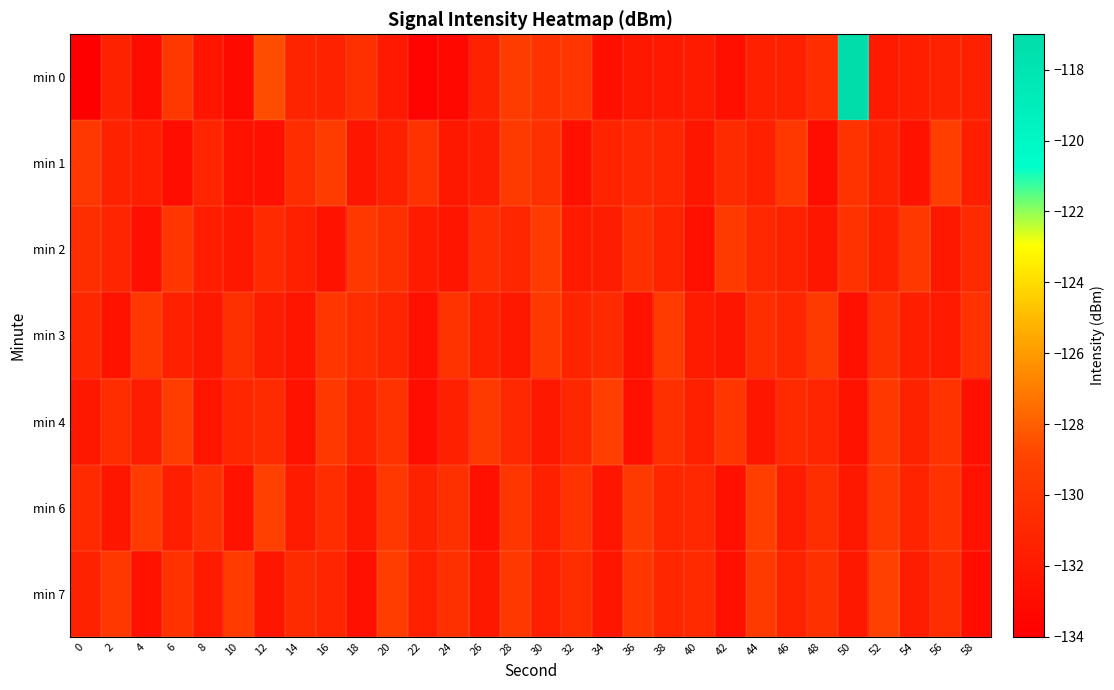

Reading right to left, transcribe all the data shown in this chart.

min 0: 58=-131.6	56=-131.3	54=-131.7	52=-132.0	50=-117.1	48=-130.6	46=-131.6	44=-131.5	42=-132.8	40=-131.9	38=-132.0	36=-132.2	34=-132.9	32=-129.9	30=-130.2	28=-129.5	26=-131.4	24=-133.3	22=-133.7	20=-132.0	18=-130.4	16=-131.4	14=-131.2	12=-128.6	10=-133.1	8=-132.4	6=-129.7	4=-133.1	2=-131.4	0=-134.0
min 1: 58=-131.7	56=-129.3	54=-132.5	52=-131.4	50=-130.1	48=-132.9	46=-129.8	44=-131.6	42=-130.7	40=-132.3	38=-131.1	36=-130.9	34=-131.3	32=-132.7	30=-130.4	28=-129.6	26=-131.8	24=-132.1	22=-130.2	20=-131.5	18=-132.3	16=-129.5	14=-130.6	12=-132.7	10=-132.5	8=-131.2	6=-132.9	4=-131.6	2=-131.3	0=-129.8
min 2: 58=-130.7	56=-132.1	54=-129.8	52=-131.6	50=-130.2	48=-132.3	46=-131.4	44=-130.9	42=-129.6	40=-132.7	38=-131.3	36=-130.4	34=-131.8	32=-132.0	30=-129.5	28=-131.1	26=-130.6	24=-132.4	22=-131.9	20=-130.3	18=-129.7	16=-132.6	14=-131.5	12=-130.8	10=-132.2	8=-131.7	6=-129.9	4=-132.8	2=-131.2	0=-130.5
min 3: 58=-130.2	56=-132.0	54=-131.7	52=-130.4	50=-132.8	48=-129.6	46=-131.1	44=-130.5	42=-132.3	40=-131.9	38=-129.5	36=-132.6	34=-130.8	32=-131.3	30=-129.7	28=-132.2	26=-131.5	24=-130.1	22=-132.7	20=-131.2	18=-130.6	16=-129.9	14=-132.4	12=-131.8	10=-130.3	8=-132.1	6=-131.6	4=-129.8	2=-132.5	0=-131.0
min 4: 58=-132.8	56=-130.1	54=-131.4	52=-129.7	50=-132.5	48=-131.2	46=-130.8	44=-132.3	42=-129.9	40=-131.6	38=-130.4	36=-132.7	34=-129.3	32=-131.0	30=-132.2	28=-130.9	26=-129.6	24=-131.5	22=-132.9	20=-130.2	18=-131.3	16=-129.8	14=-132.6	12=-130.7	10=-131.1	8=-132.4	6=-129.4	4=-131.8	2=-130.6	0=-132.1
min 6: 58=-132.5	56=-130.2	54=-131.3	52=-129.7	50=-132.2	48=-130.5	46=-131.8	44=-129.3	42=-132.7	40=-130.9	38=-131.1	36=-129.6	34=-132.4	32=-130.1	30=-131.6	28=-129.9	26=-132.8	24=-130.3	22=-131.4	20=-129.8	18=-132.1	16=-130.6	14=-131.9	12=-129.2	10=-132.6	8=-130.4	6=-131.7	4=-129.5	2=-132.3	0=-130.8
min 7: 58=-132.9	56=-130.5	54=-131.8	52=-129.2	50=-132.2	48=-130.4	46=-131.3	44=-129.6	42=-132.7	40=-130.8	38=-131.1	36=-129.9	34=-132.4	32=-130.6	30=-131.5	28=-129.8	26=-132.1	24=-130.3	22=-131.6	20=-129.4	18=-132.8	16=-131.2	14=-130.7	12=-132.3	10=-129.5	8=-131.9	6=-130.2	4=-132.6	2=-129.7	0=-131.4